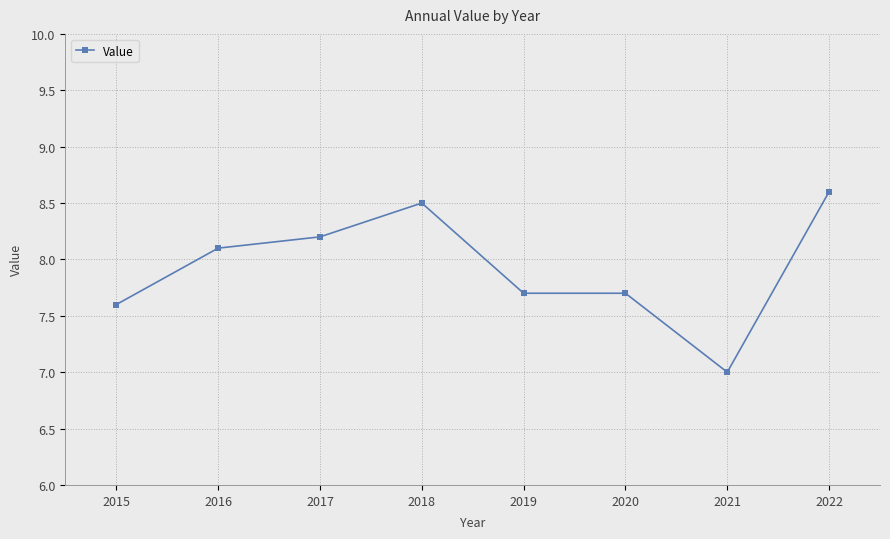

What is the smallest value displayed?

7.0